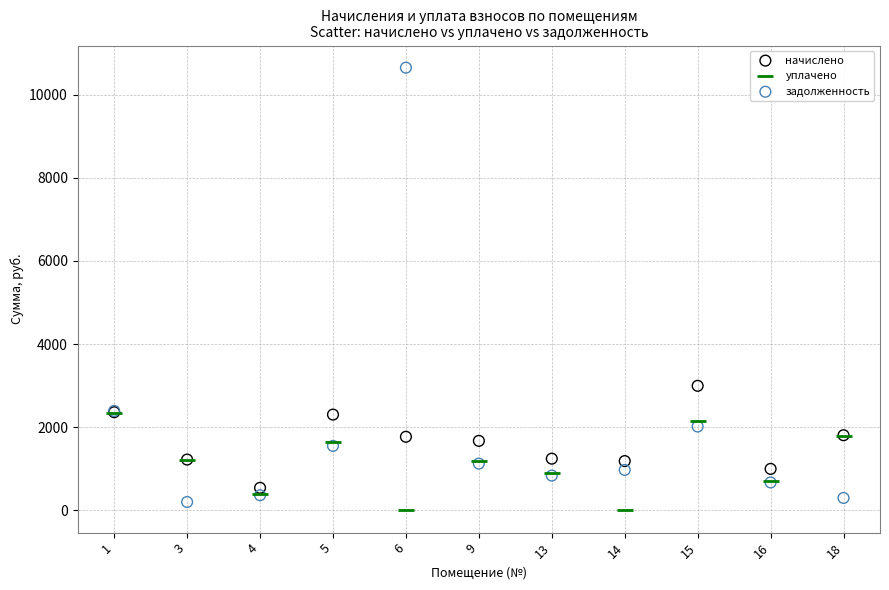

Which series reaches the minimum Y coordinate?

уплачено